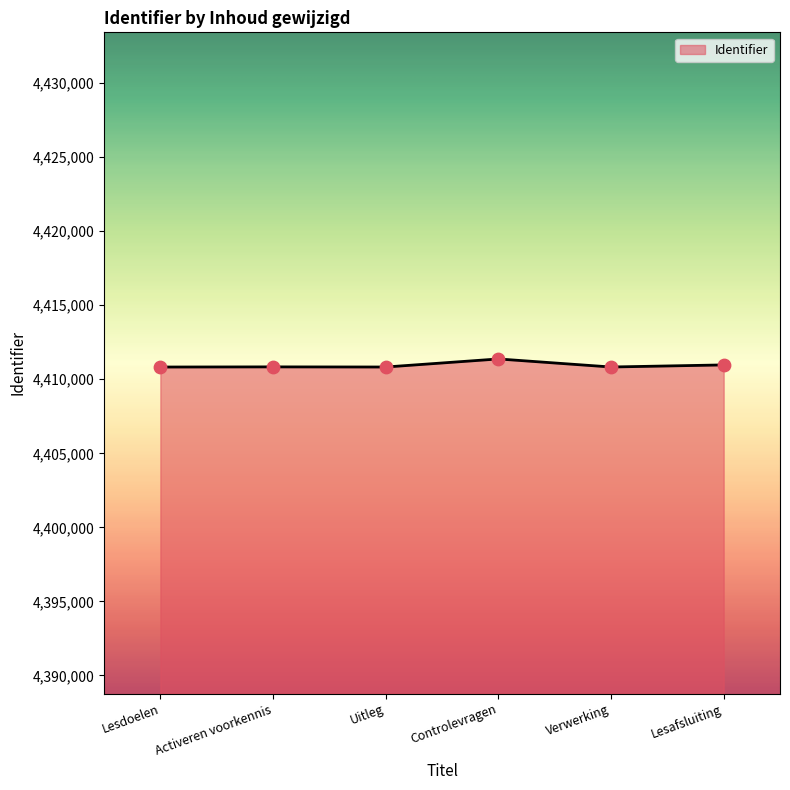

Which has a higher value, Lesafsluiting or Controlevragen?

Controlevragen